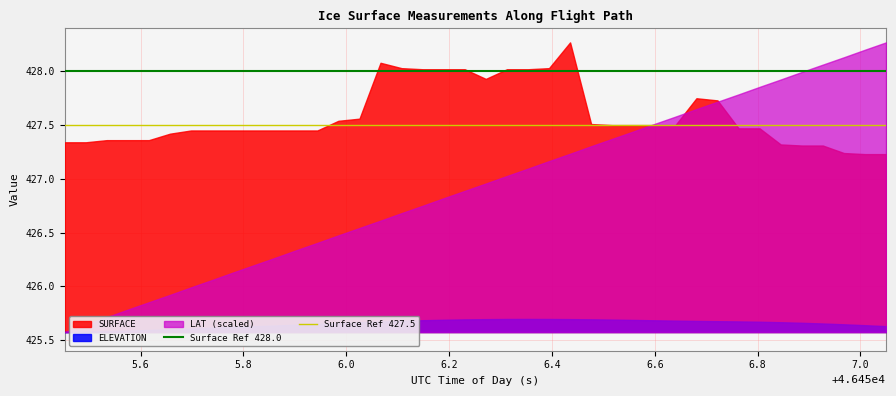

Count the number of data series in this chart.

3